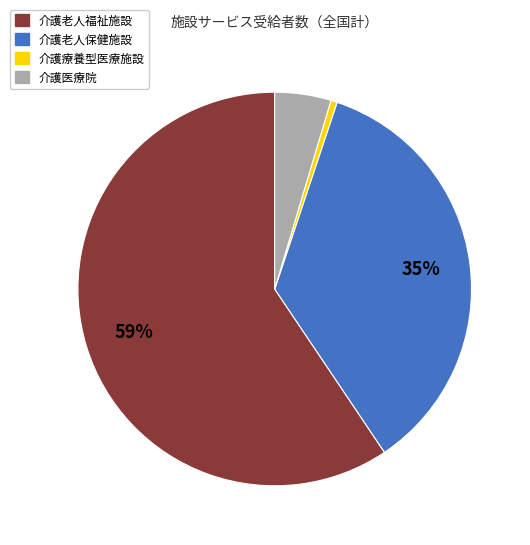

Between 介護老人福祉施設 and 介護療養型医療施設, which is larger?

介護老人福祉施設